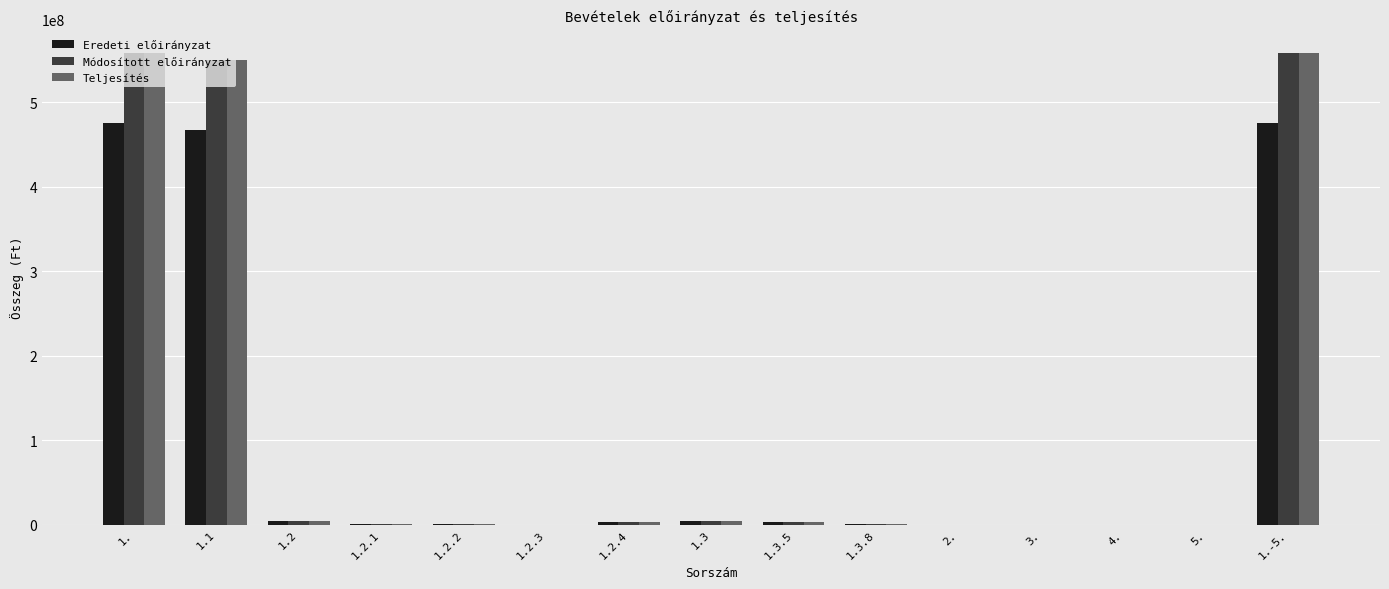

What is the sum of all Módosított előirányzat values?

1683209007